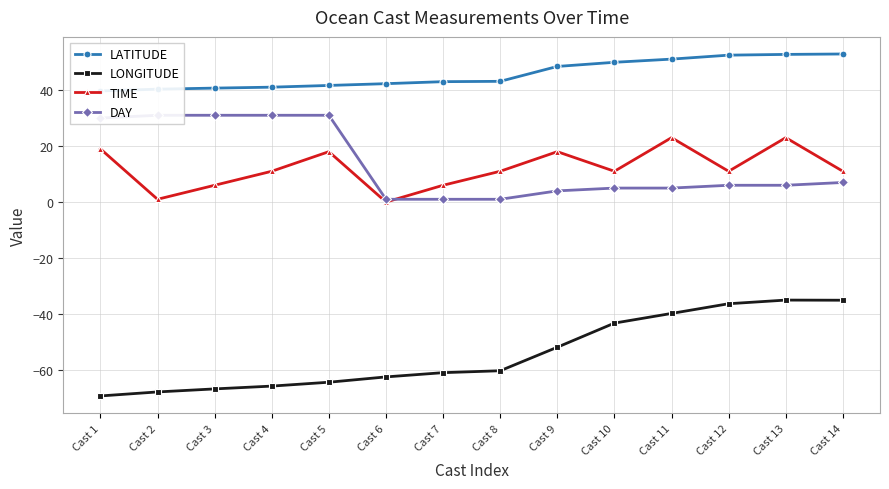

At which label does TIME reach its minimum?

Cast 6